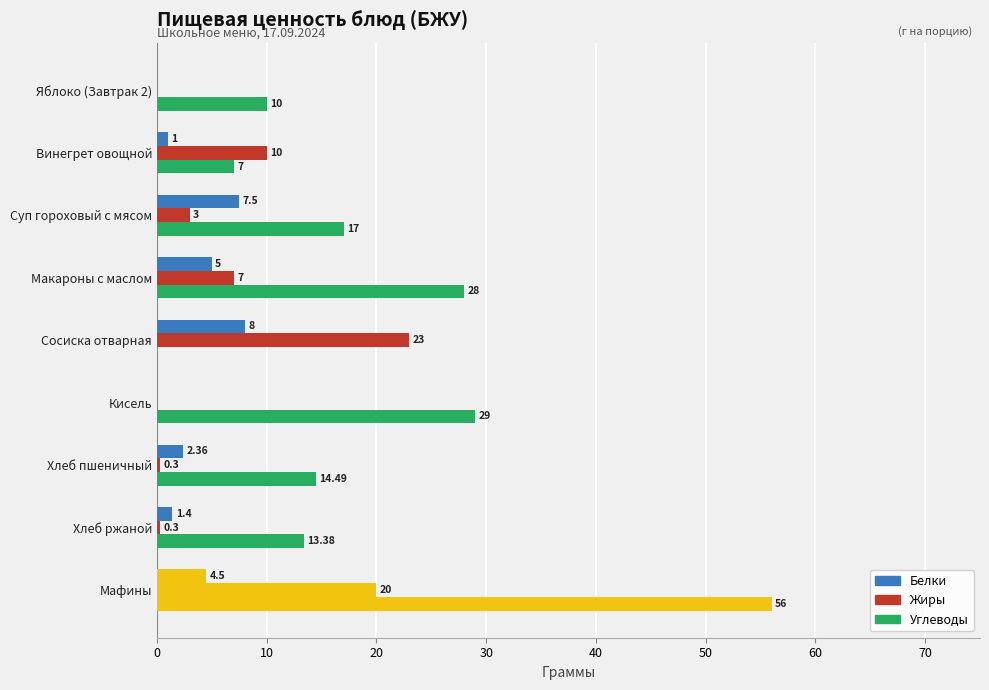

How many positive values does the Жиры series have?

7